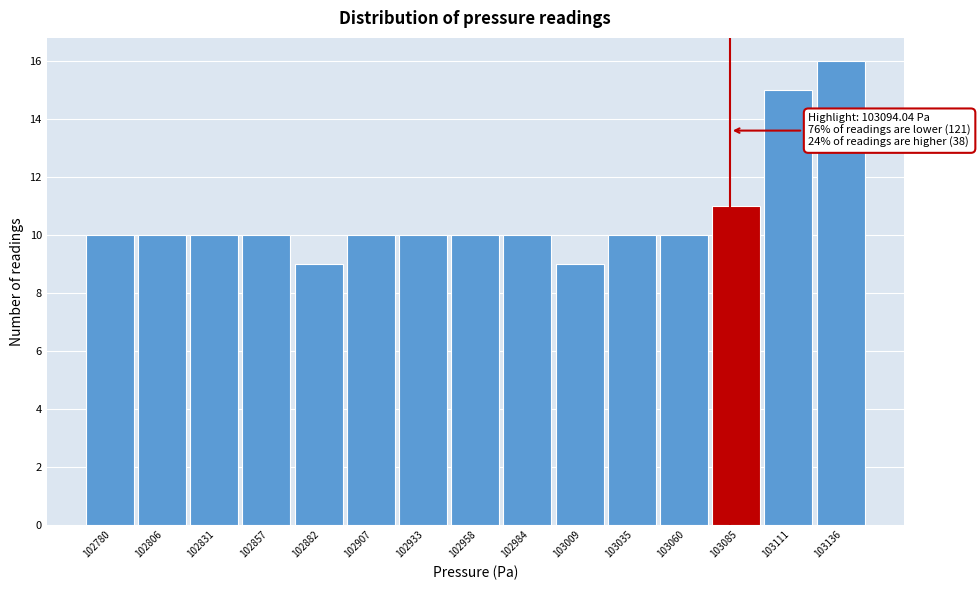

Reading right to left, list all the values displayed in this chart.

16	15	11	10	10	9	10	10	10	10	9	10	10	10	10